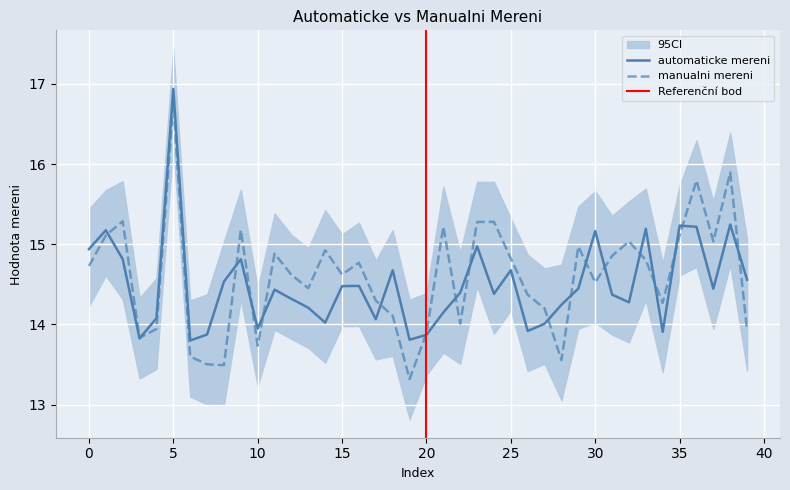

Reading left to right, list all the values displayed in this chart.

automaticke mereni: 14.9	15.2	14.8	13.8	14.1	16.9	13.8	13.9	14.5	14.8	13.9	14.4	14.3	14.2	14.0	14.5	14.5	14.1	14.7	13.8	13.9	14.1	14.4	15.0	14.4	14.7	13.9	14.0	14.2	14.4	15.2	14.4	14.3	15.2	13.9	15.2	15.2	14.4	15.2	14.6
manualni mereni: 14.7	15.1	15.3	13.8	13.9	16.8	13.6	13.5	13.5	15.2	13.7	14.9	14.6	14.5	14.9	14.6	14.8	14.3	14.1	13.3	13.9	15.2	14.0	15.3	15.3	14.8	14.4	14.2	13.6	15.0	14.5	14.9	15.0	14.8	14.3	15.1	15.8	15.0	15.9	13.9